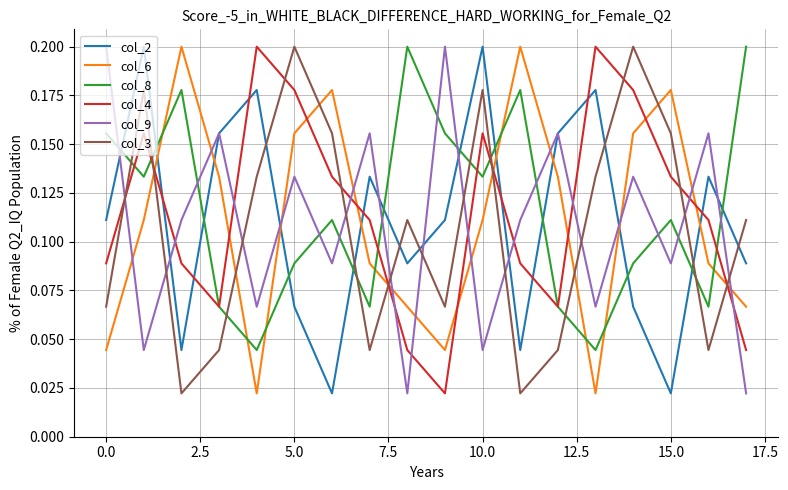

True or false: col_3 and col_4 cross at least once.

True